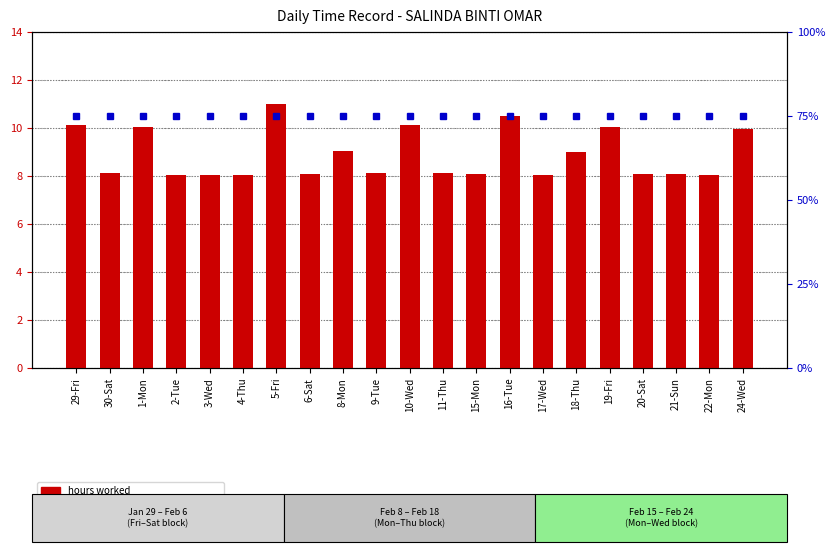

Where is hours worked nearest to the value 9?

18-Thu